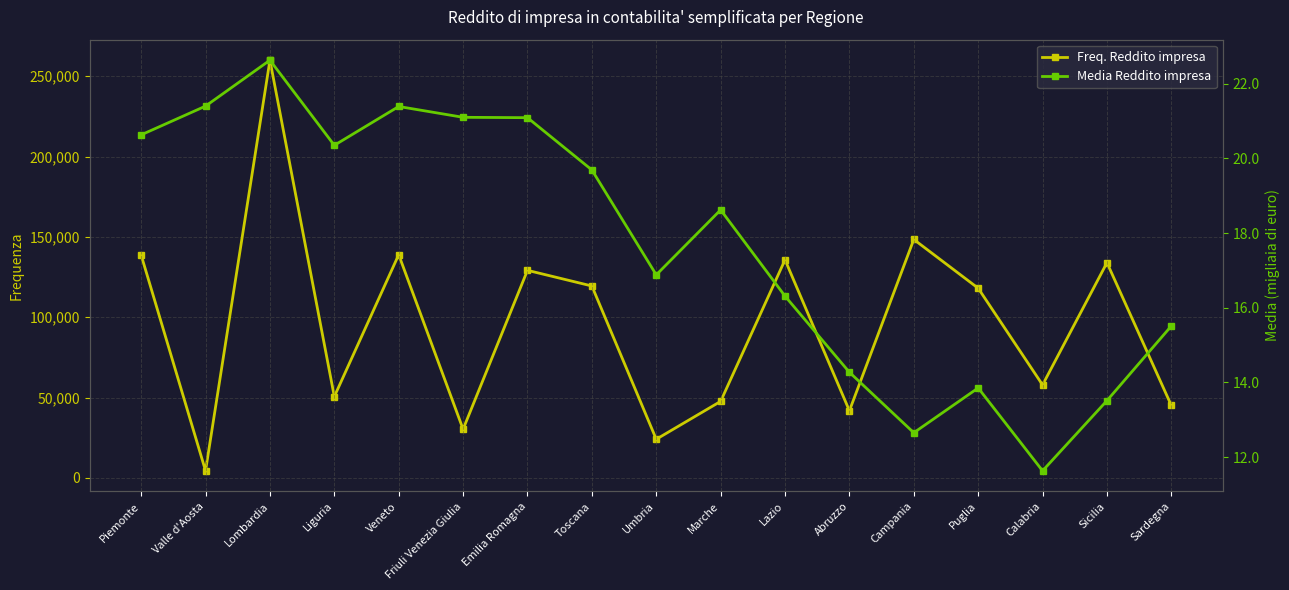

What is the sum of the Media Reddito impresa values at Friuli Venezia Giulia and Campania?

33.8